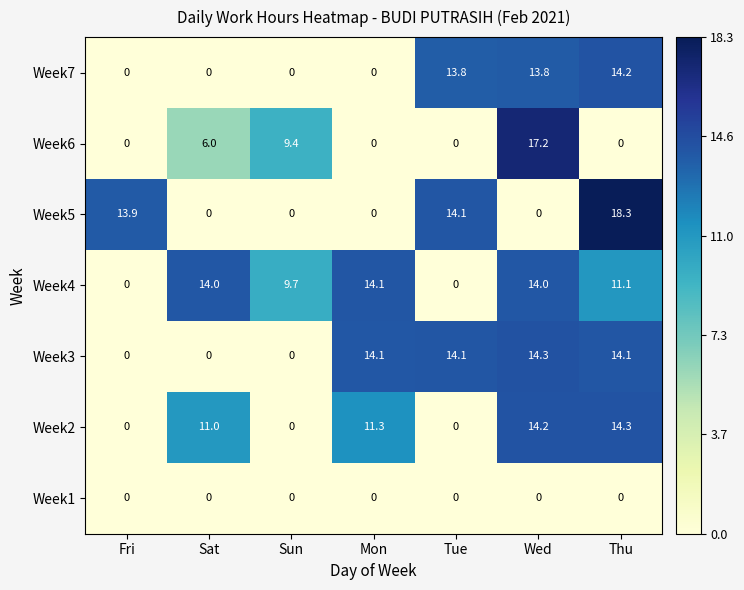

What is the average value of the Week6 series?

4.7